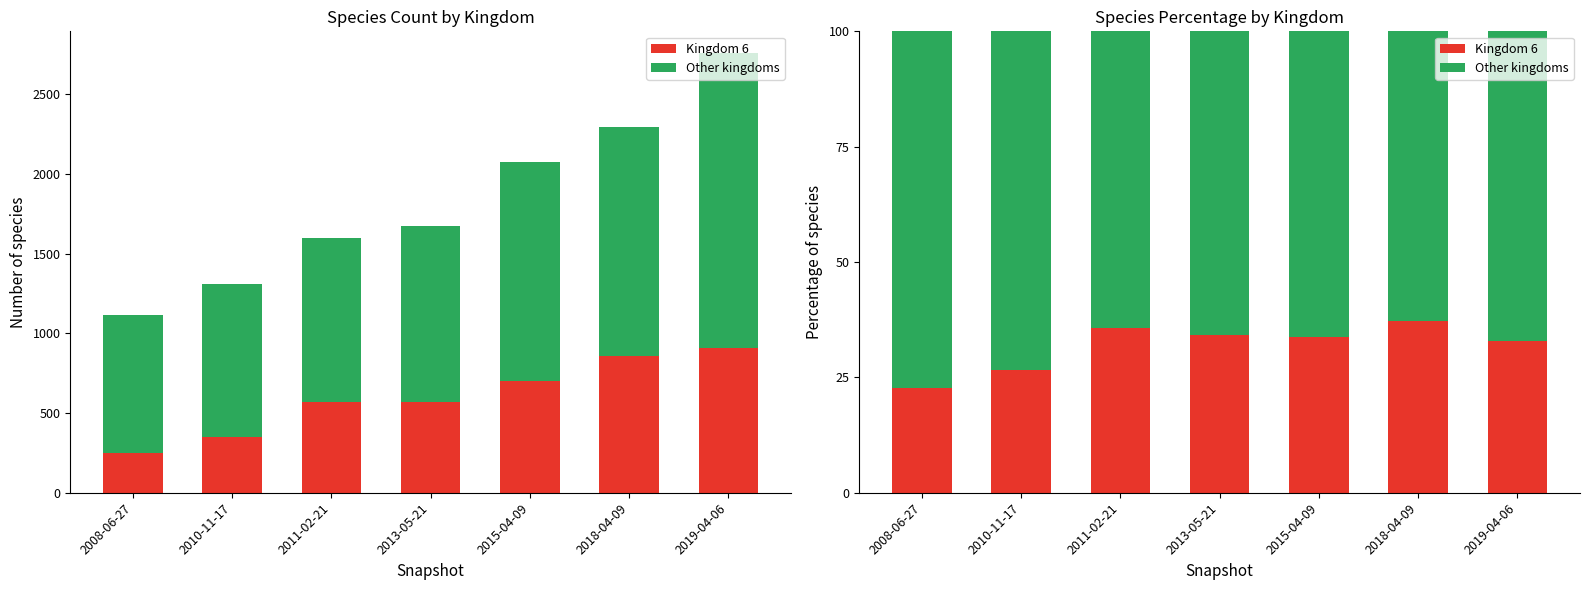

What is the difference between the maximum and minimum values in the Other kingdoms series?

14.7